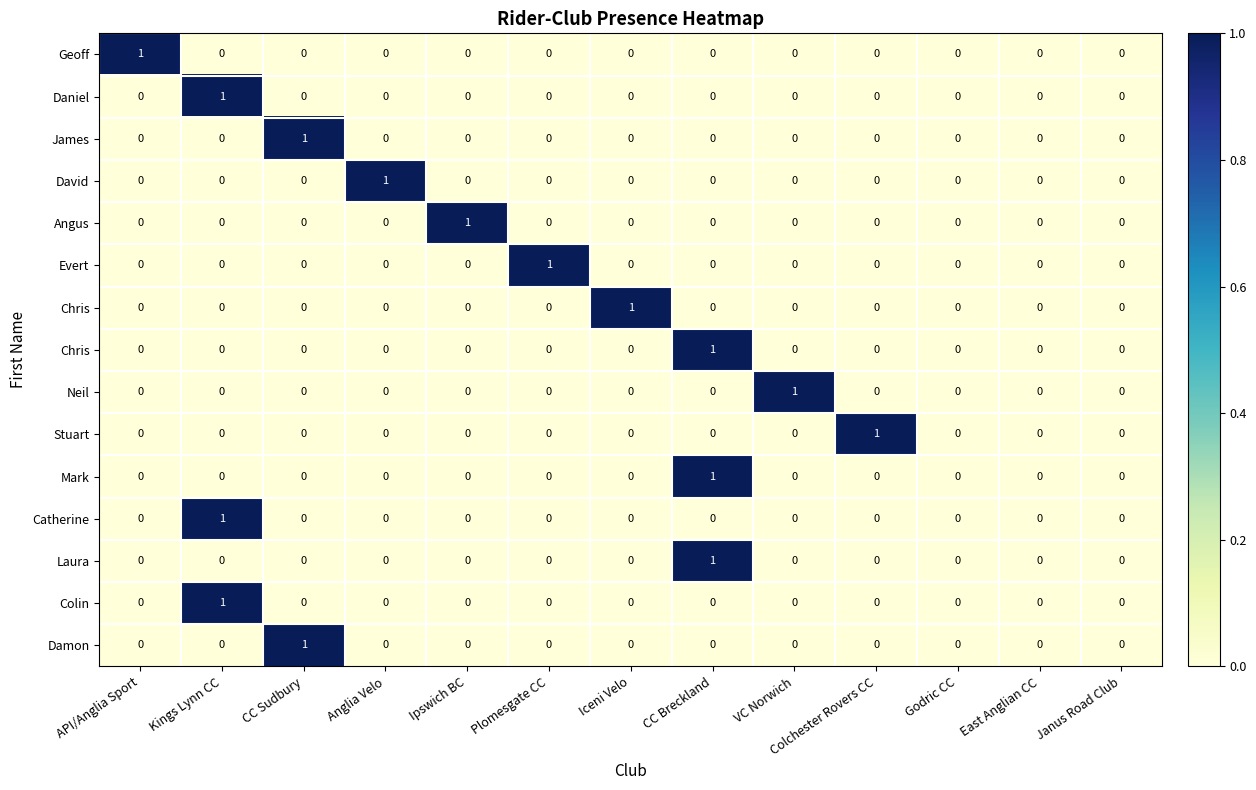

How many series are shown in this chart?

15